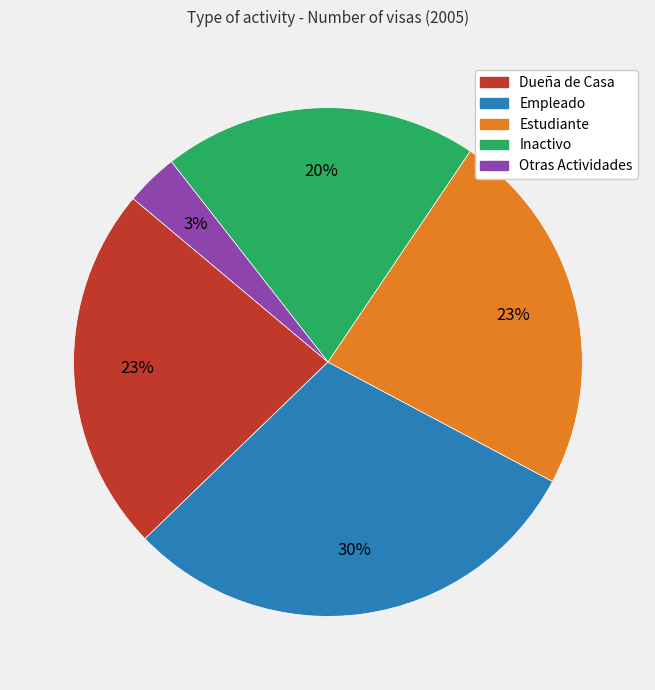

To the nearest percent, what is the average slice percentage?

20%